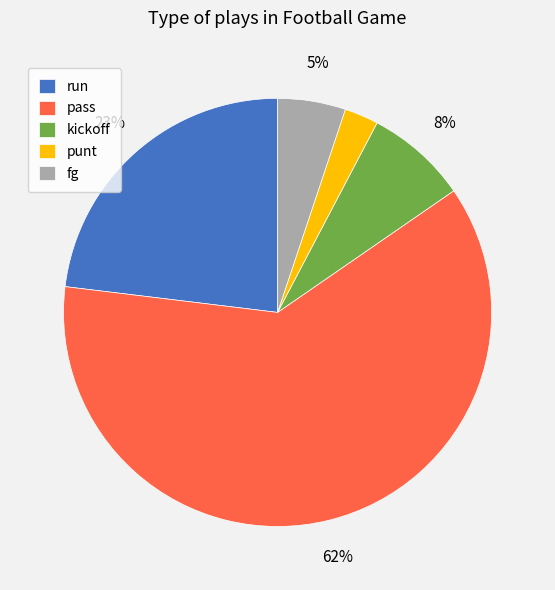

Count the number of slices in the pie.

5